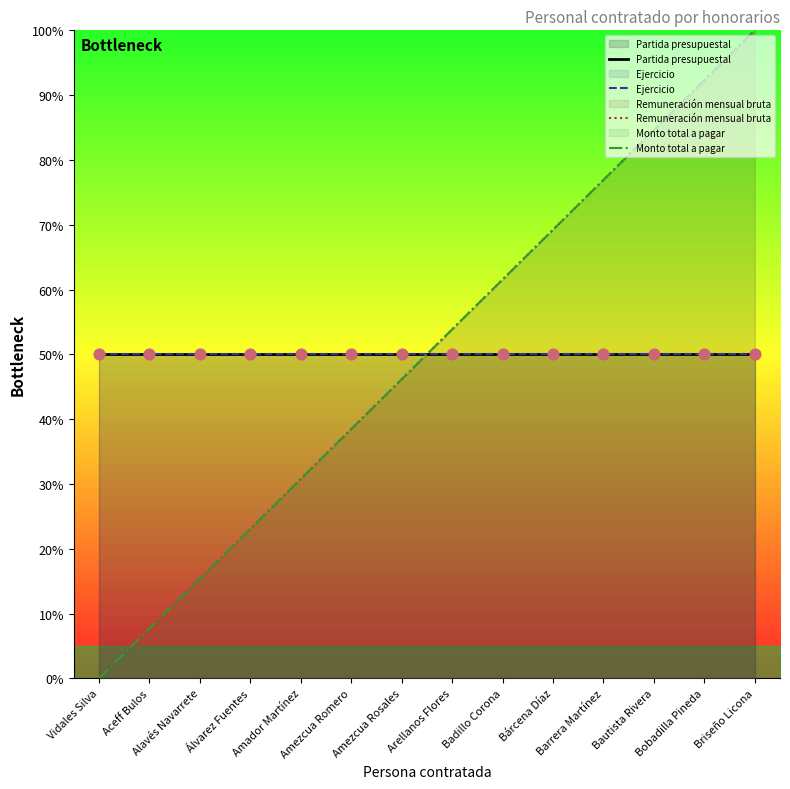

Is the value of Ejercicio at Aceff Bulos greater than the value of Remuneración mensual bruta at Amezcua Romero?

Yes